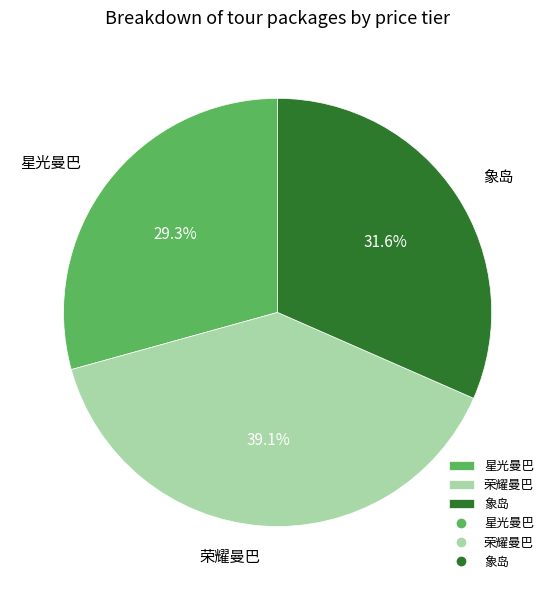

How many segments does this pie chart have?

3